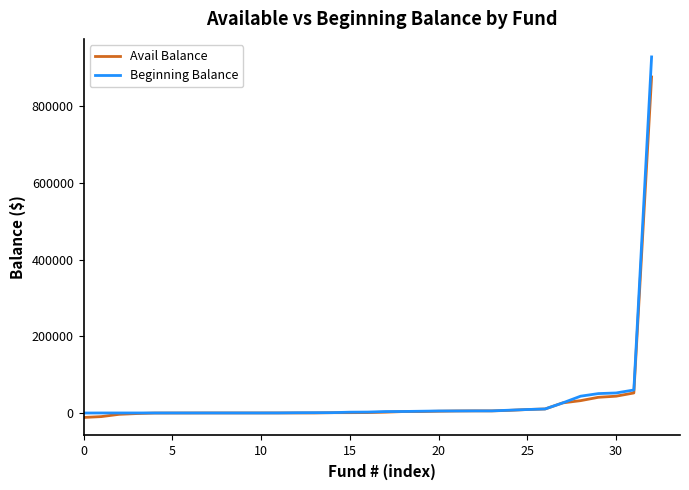

Rank the series by their maximum value, from lowest to highest.

Avail Balance, Beginning Balance